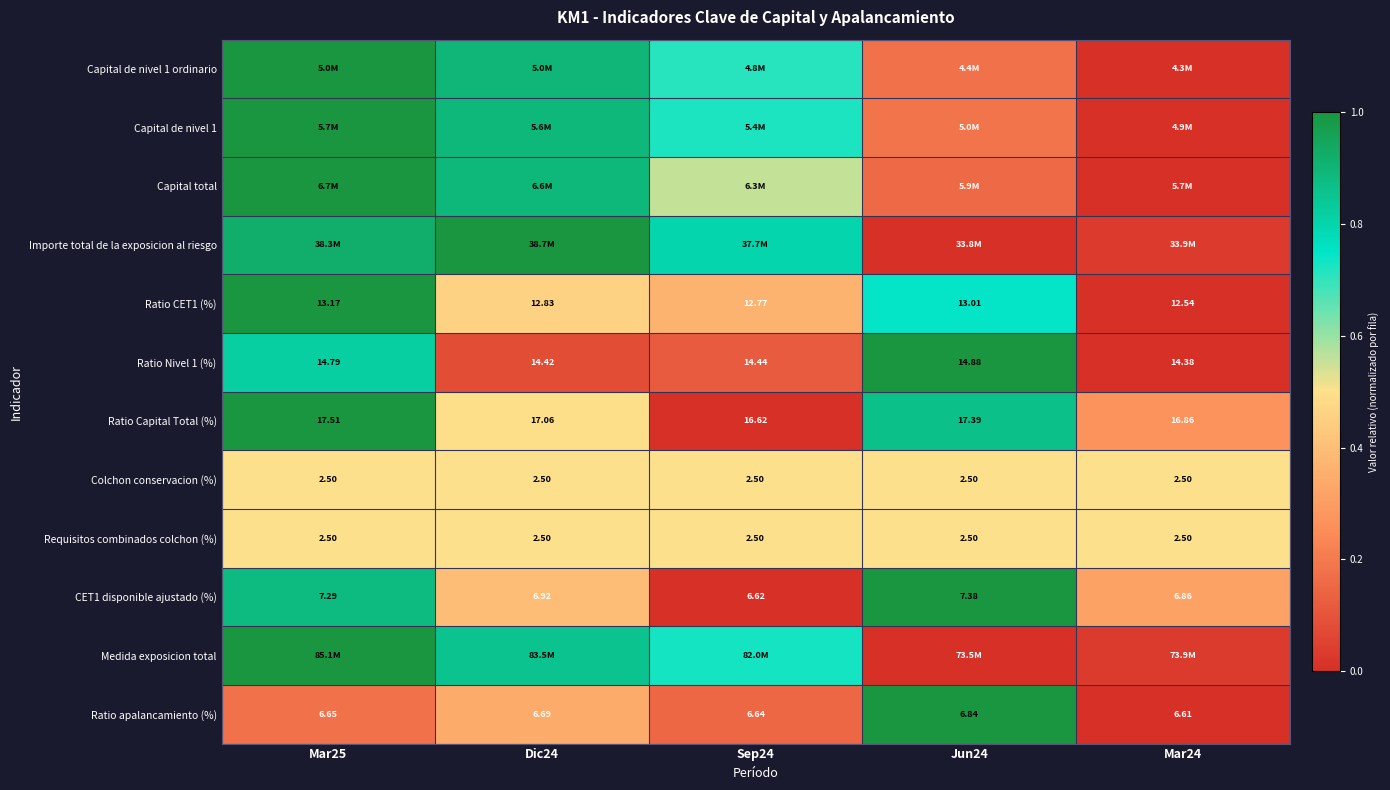

Is the value of CET1 disponible ajustado (%) at Dic24 greater than the value of Ratio CET1 (%) at Mar25?

No